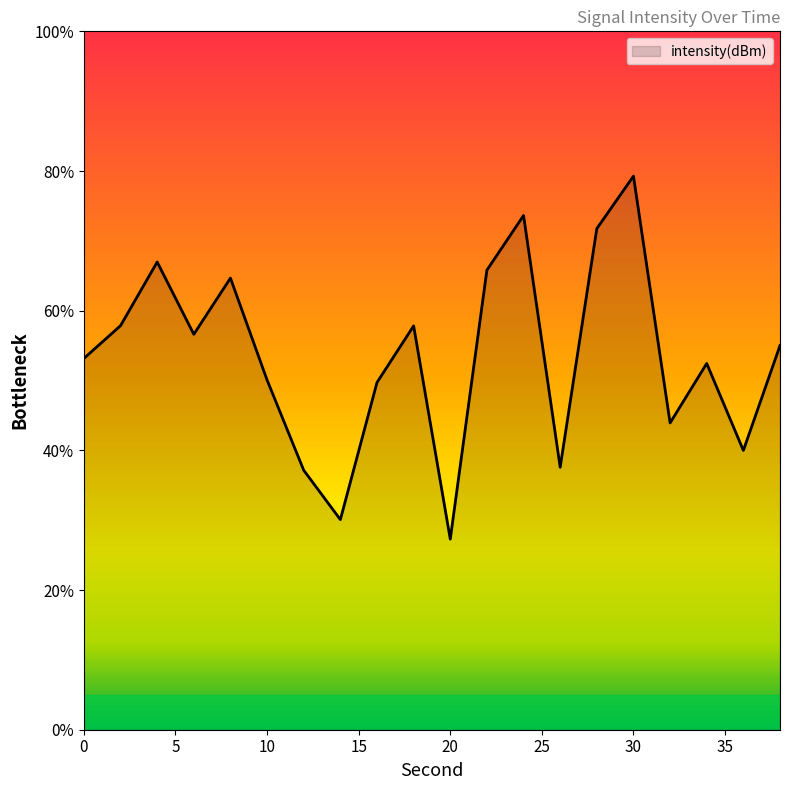

How many values exceed 55?

10